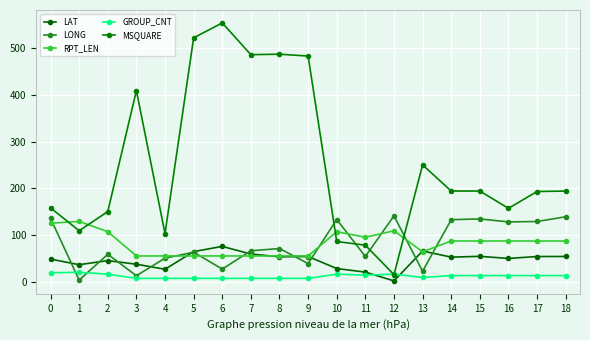

Reading left to right, list all the values displayed in this chart.

LAT: 48.3	36.3	45.0	37.3	26.5	64.3	75.5	59.1	53.2	53.8	28.1	20.4	1.6	65.6	52.5	54.2	49.7	53.8	53.9
LONG: 135.5	3.3	58.6	12.7	50.2	63.1	26.9	66.1	70.9	38.8	133.0	53.9	140.9	22.2	132.7	134.3	127.9	128.8	138.9
RPT_LEN: 125.0	129.0	107.0	55.0	55.0	55.0	55.0	55.0	55.0	55.0	107.0	95.0	109.0	64.0	87.0	87.0	87.0	87.0	87.0
GROUP_CNT: 19.0	20.0	16.0	7.0	7.0	7.0	7.0	7.0	7.0	7.0	16.0	14.0	16.0	9.0	13.0	13.0	13.0	13.0	13.0
MSQUARE: 158.0	109.0	150.0	409.0	103.0	522.0	554.0	486.0	487.0	483.0	86.0	78.0	15.0	250.0	194.0	194.0	157.0	193.0	194.0